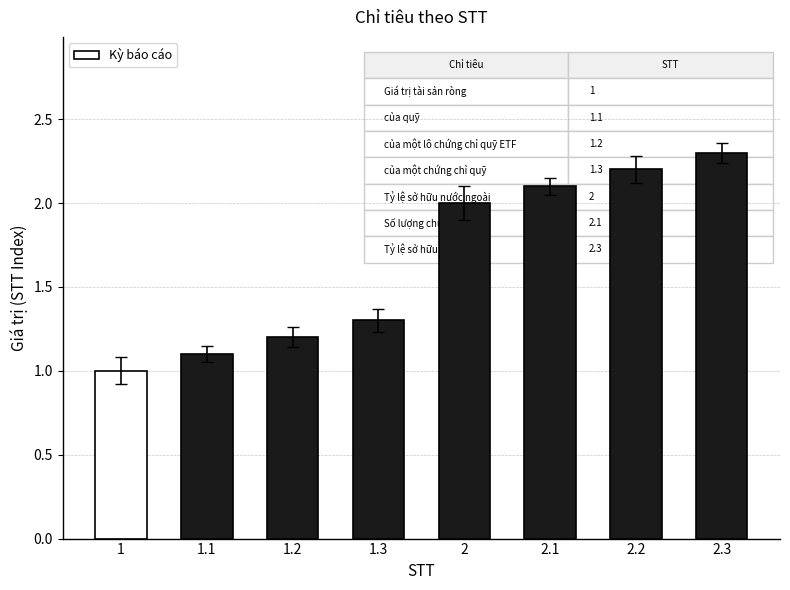

What is the difference between the maximum and minimum values?

1.3